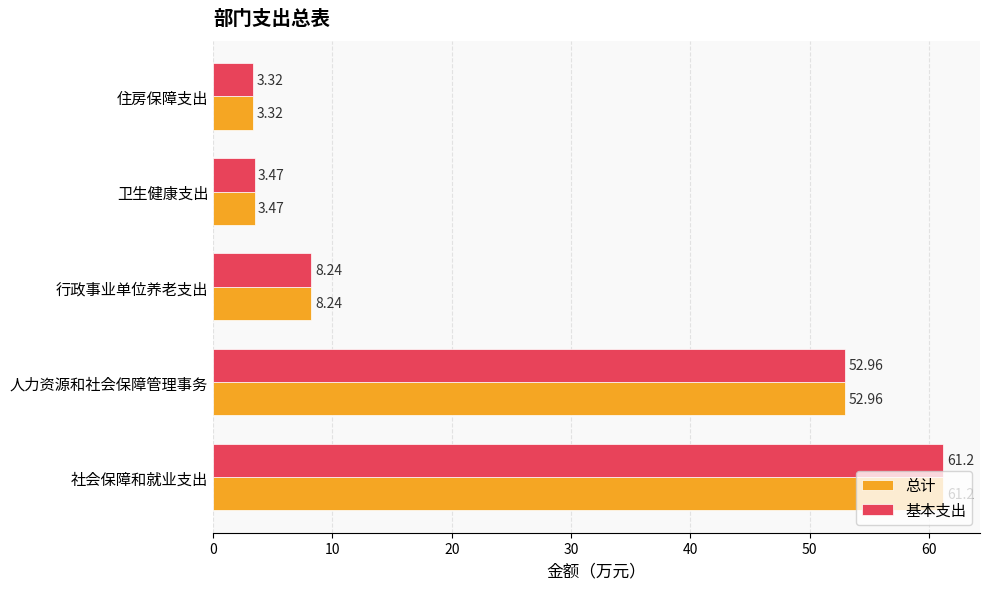

At which label is 基本支出 closest to 32?

人力资源和社会保障管理事务